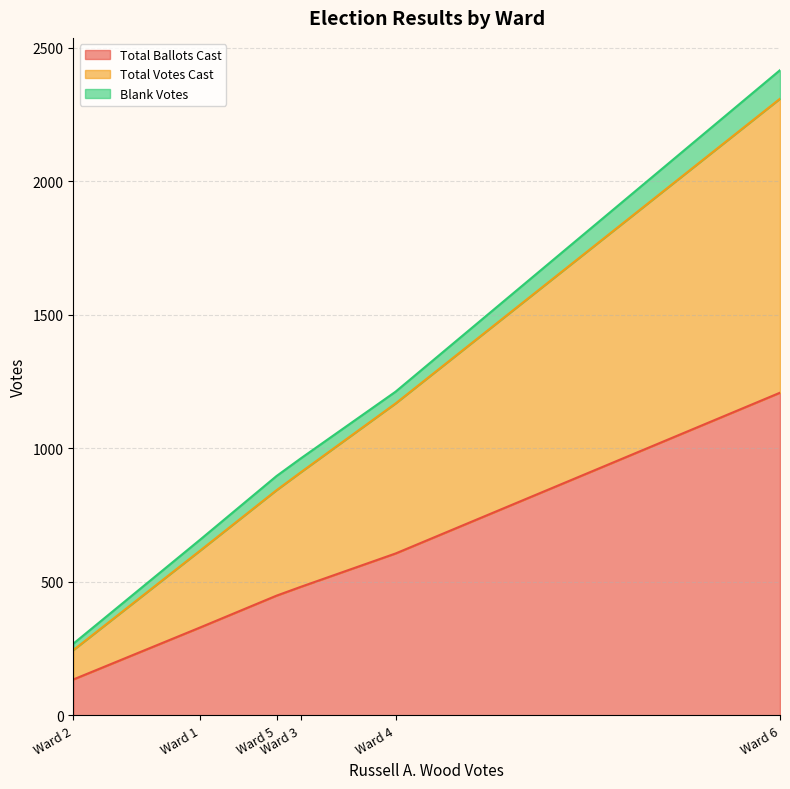

What is the difference between the second highest and minimum values in the Total Ballots Cast series?

472